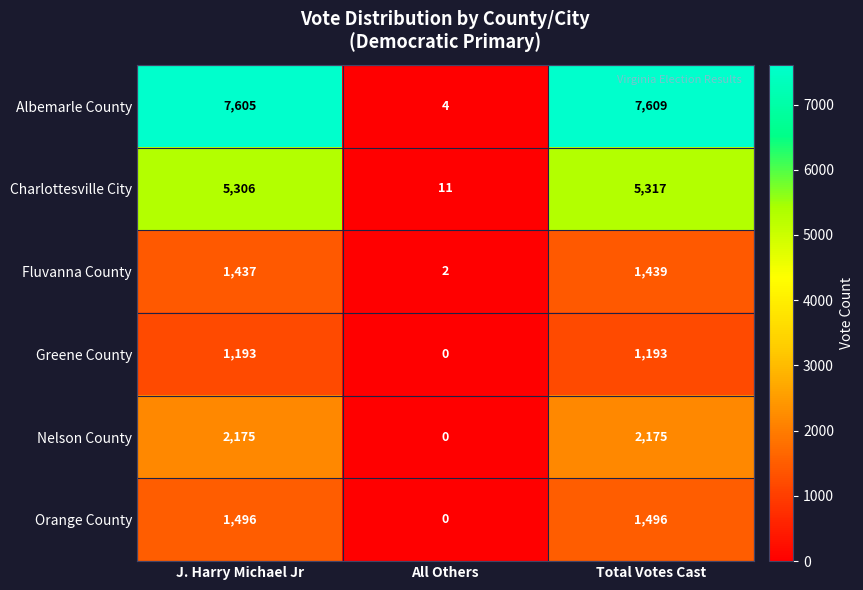

What is the difference between the Nelson County values at J. Harry Michael Jr and All Others?

2175